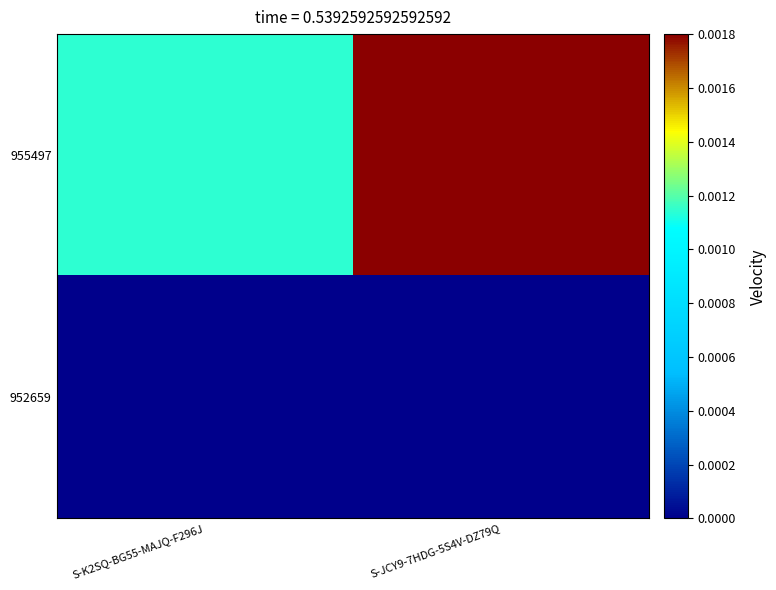

Which category has the lowest value across all series?

S-K2SQ-BG55-MAJQ-F296J